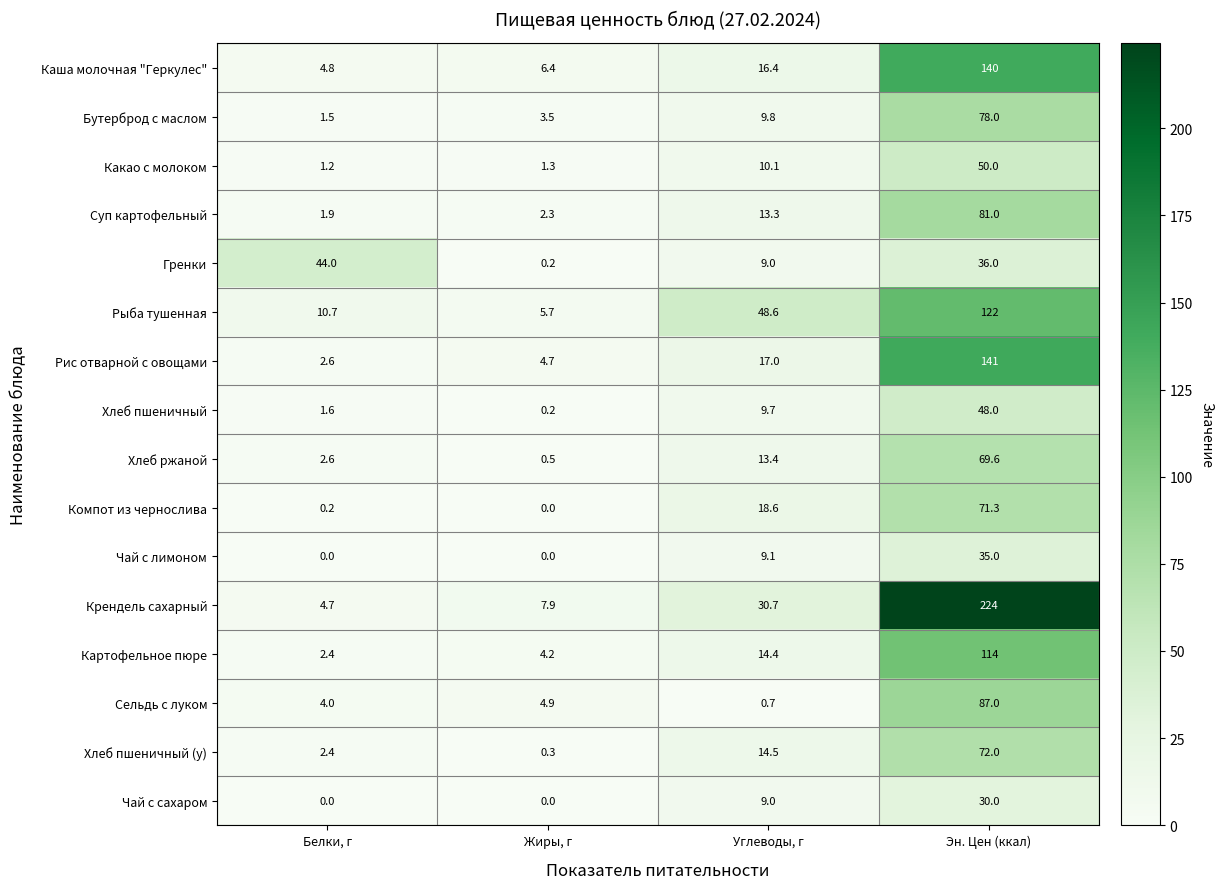

What is the spread (max minus min) of values at Жиры, г?

7.9